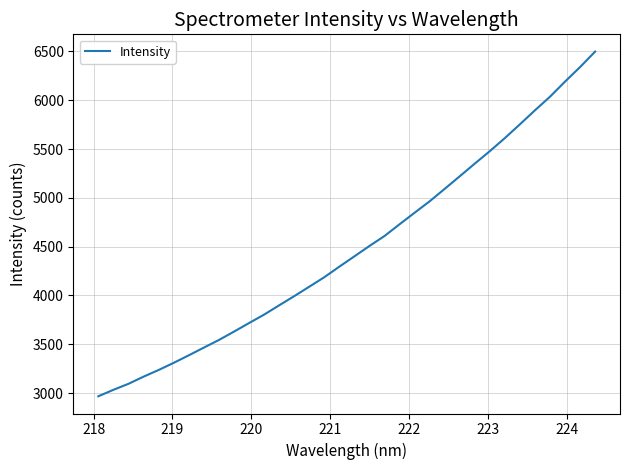

What is the minimum value shown in the chart?

2967.6